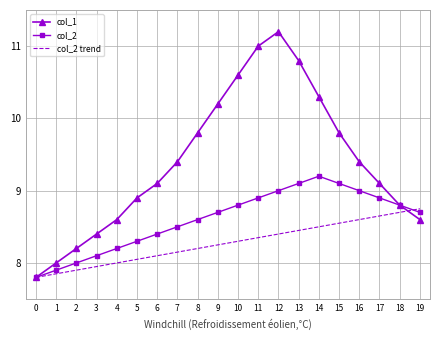

What is the total value across all series at 8?

26.6